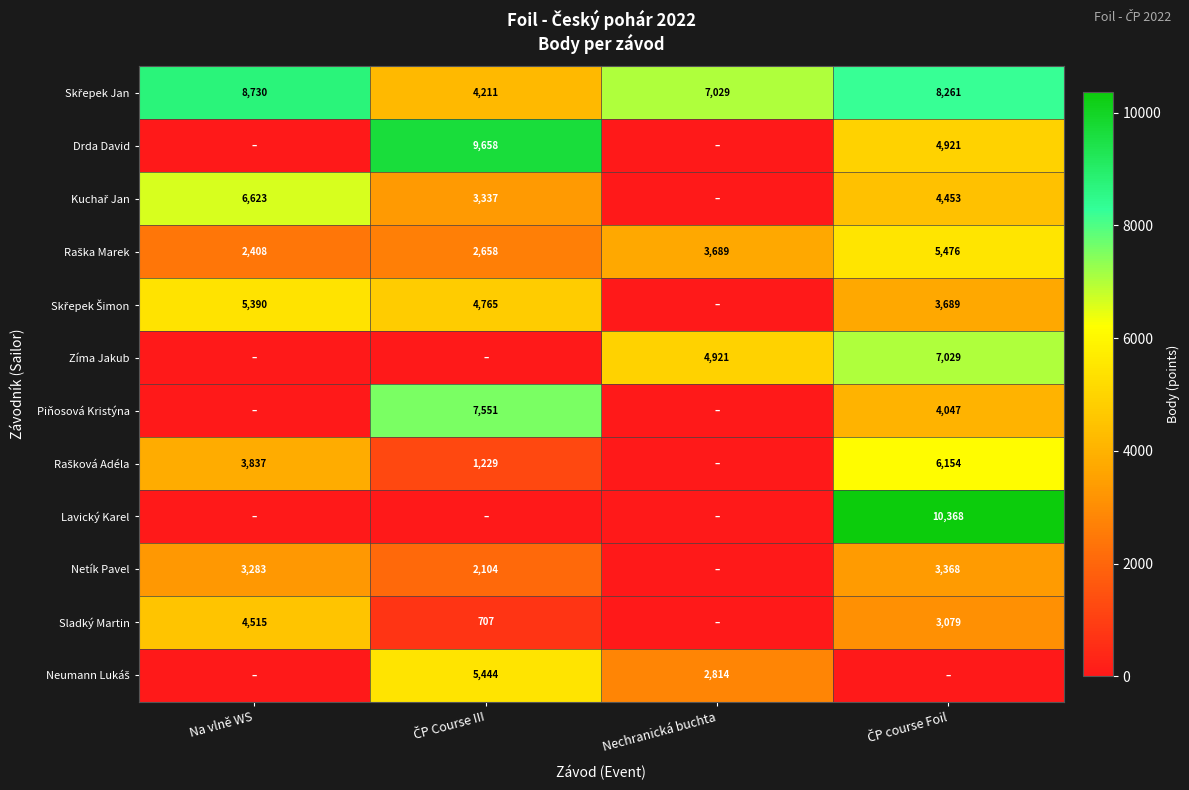

Where is Neumann Lukáš nearest to the value 2722?

Nechranická buchta